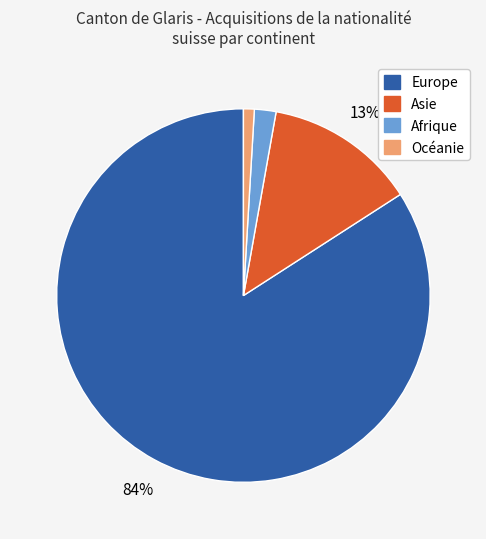

To the nearest percent, what percentage of the pie is Océanie?

1%